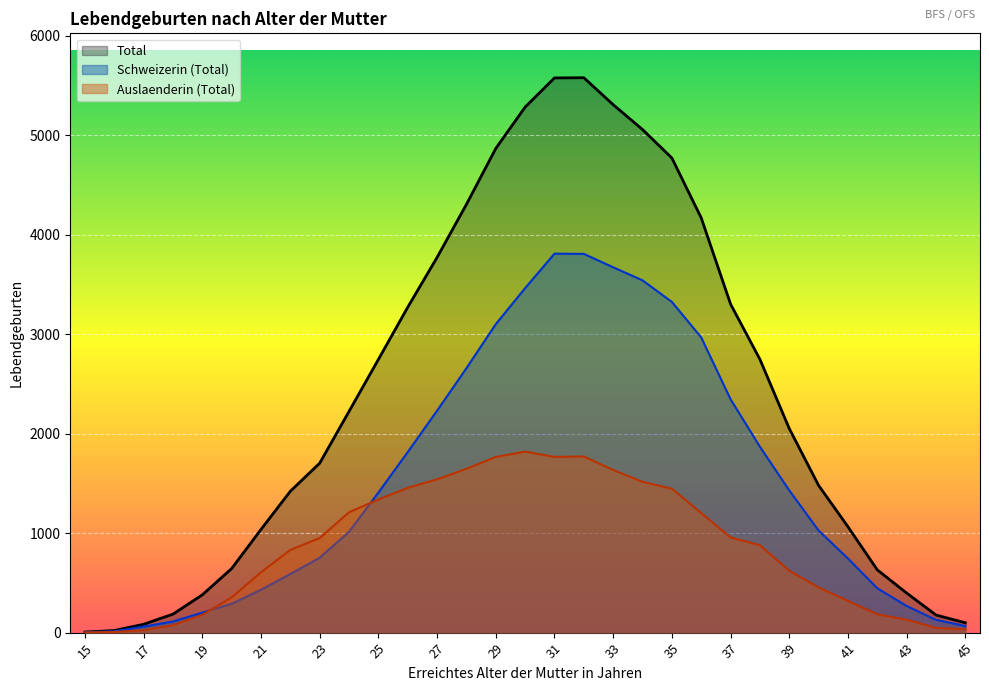

At which category is the sum across all series the highest?

32